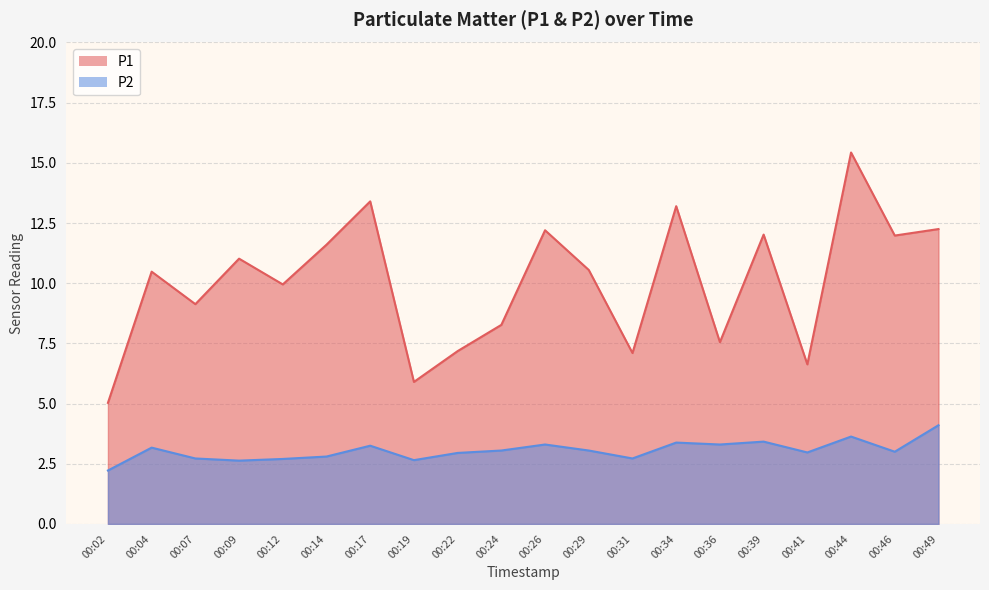

Which series has the largest total across all categories?

P1